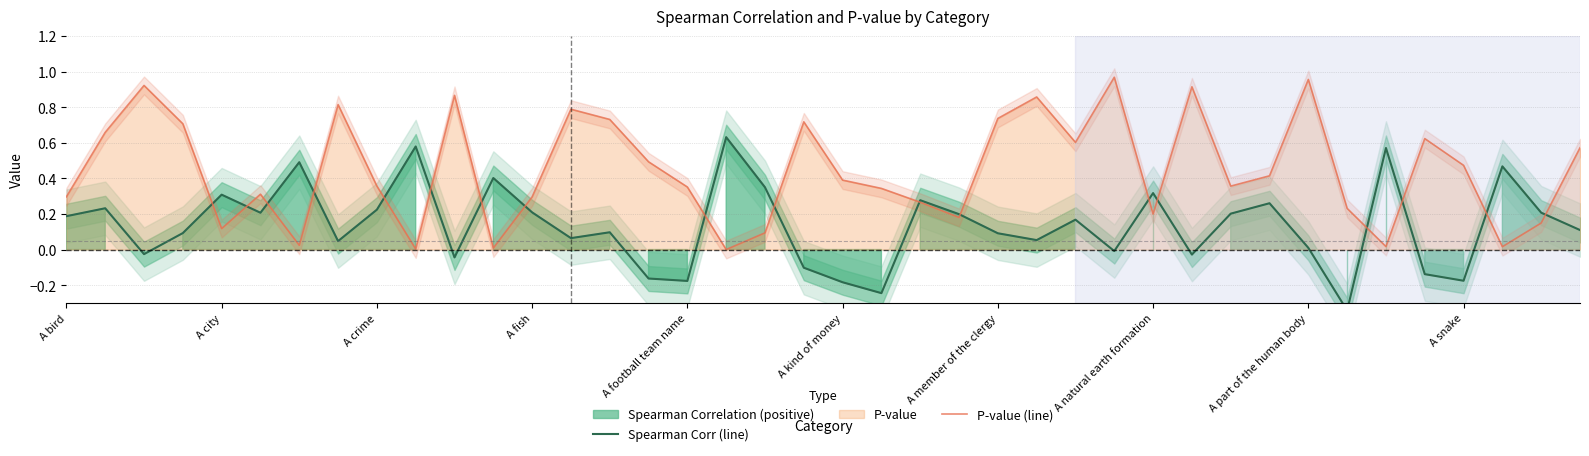

What is the maximum value for Spearman Corr (line)?

0.6